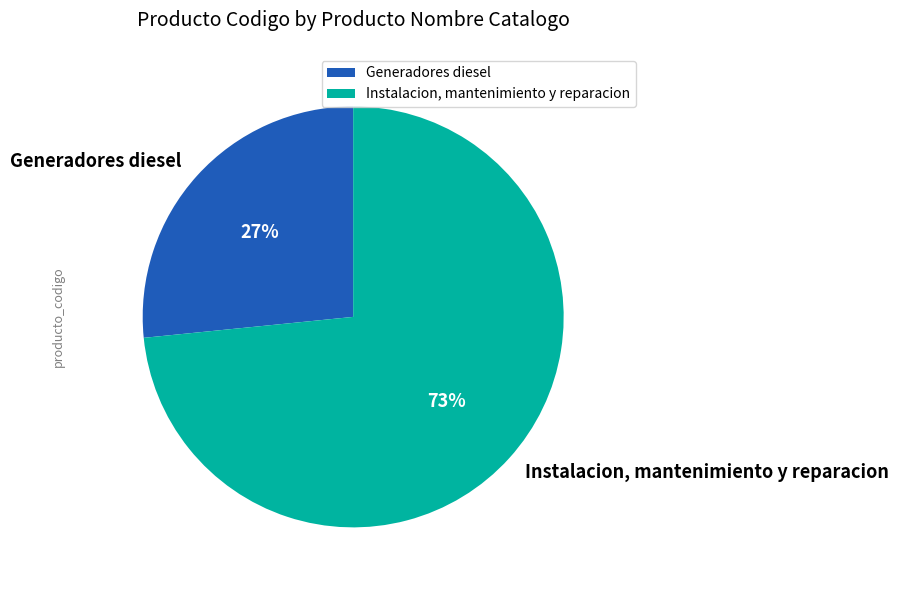

To the nearest percent, what is the average slice percentage?

50%